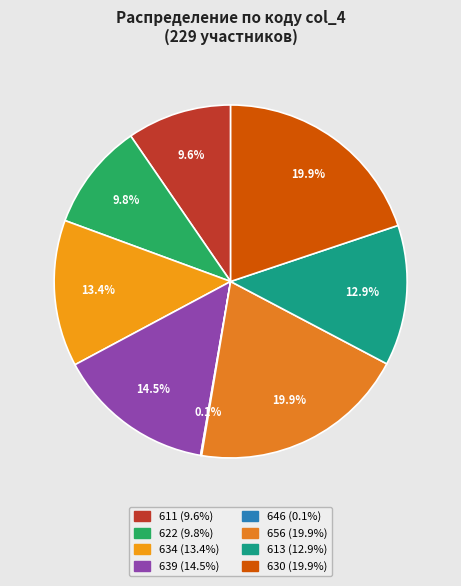

What percentage is the 630 slice, to the nearest percent?

20%